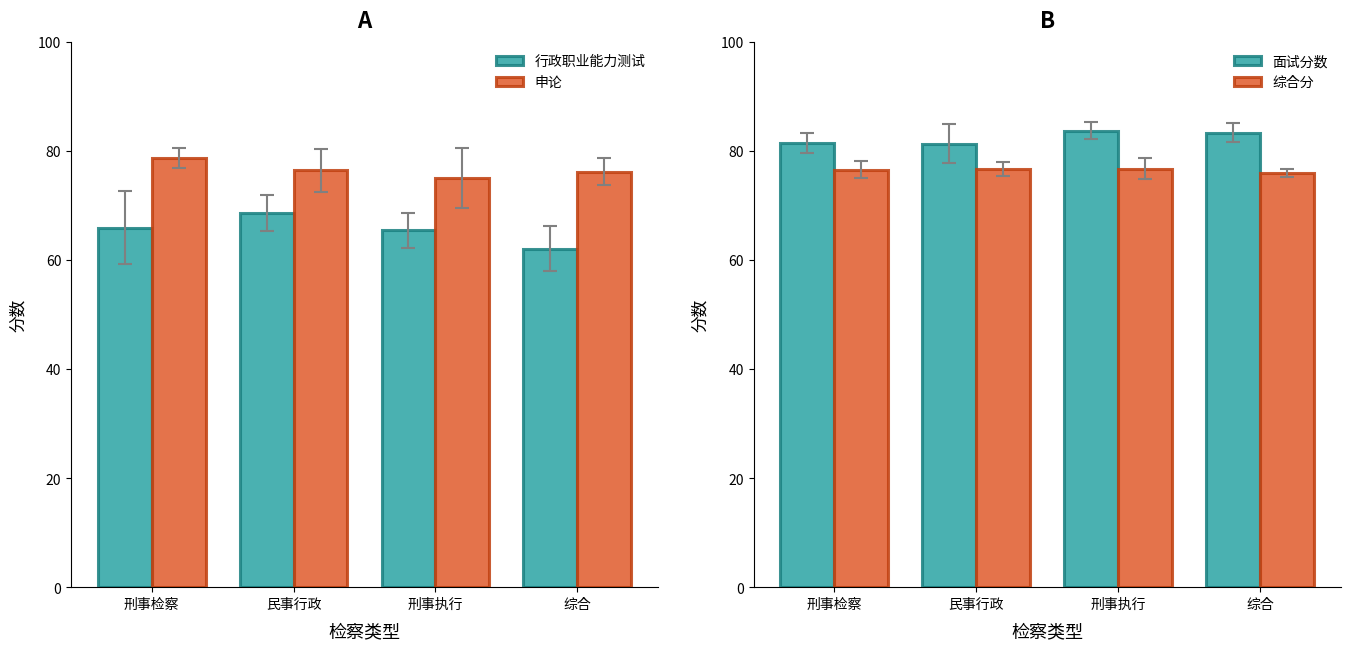

Is it true that 申论 equals 21.2 at 刑事执行?

False